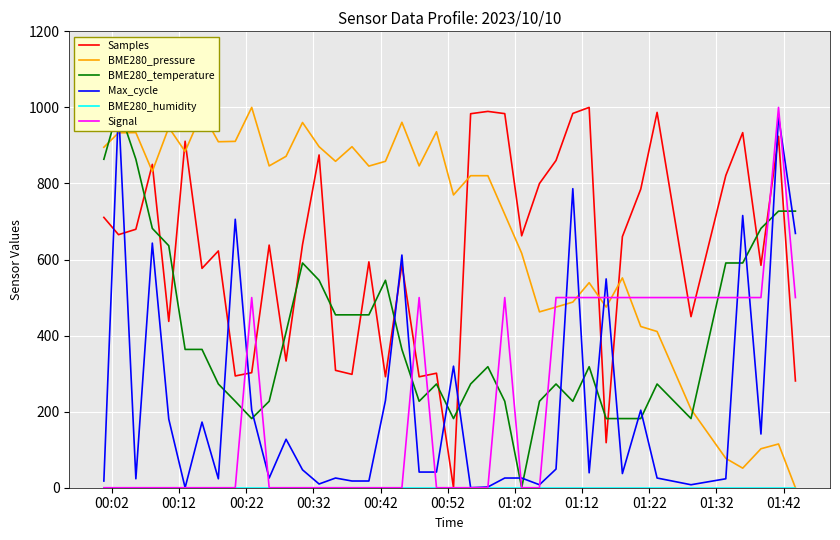

True or false: BME280_pressure and Samples cross at least once.

True